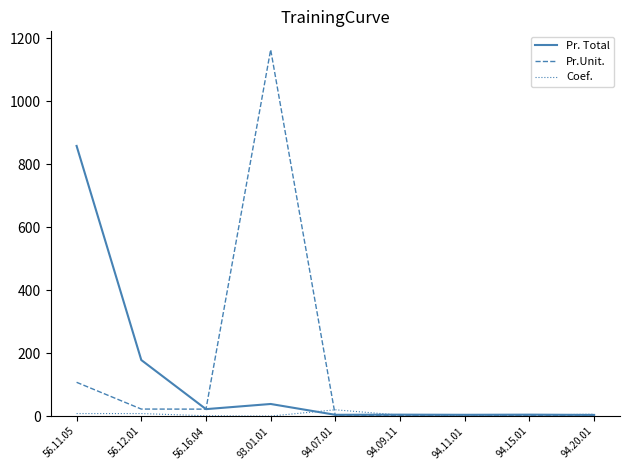

Which label corresponds to the largest value in the chart?

93.01.01